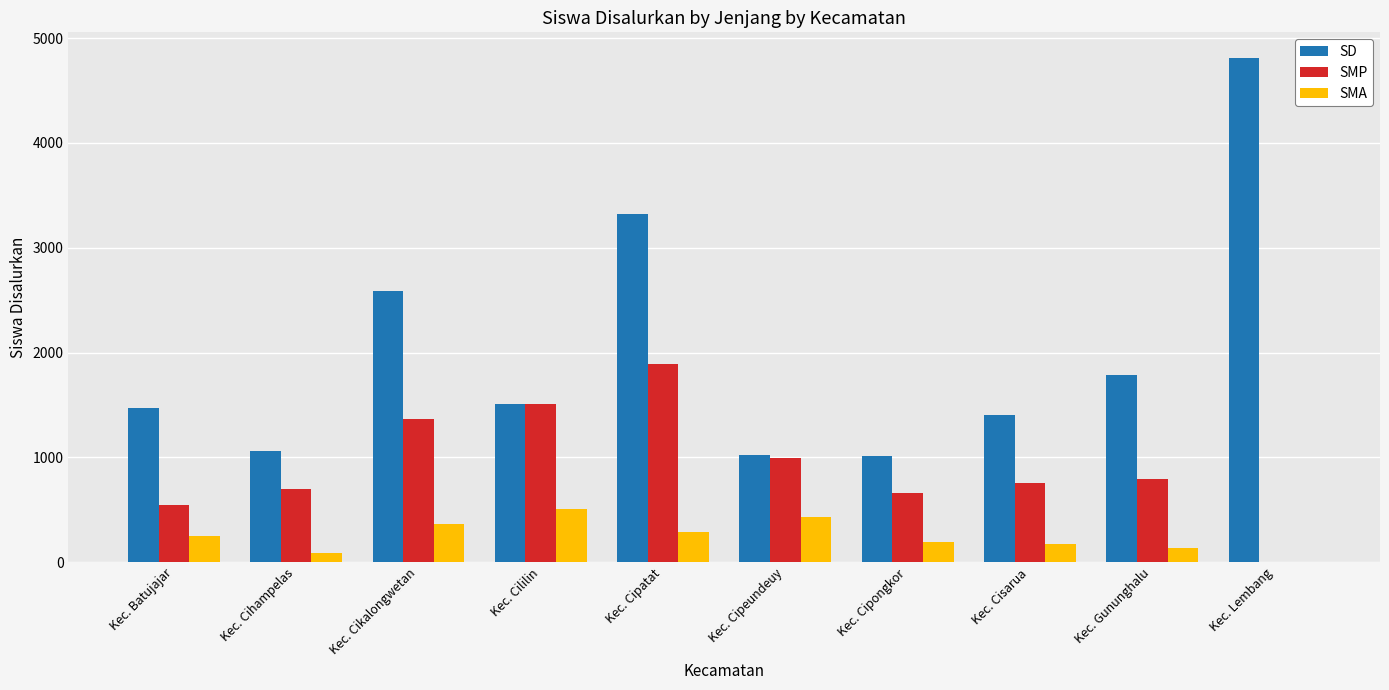

What is the difference between the SMP values at Kec. Cikalongwetan and Kec. Cipeundeuy?

375